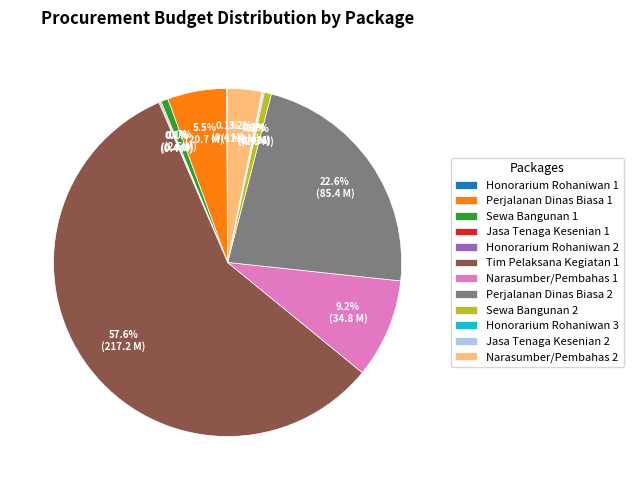

What is the majority slice?

Tim Pelaksana Kegiatan 1